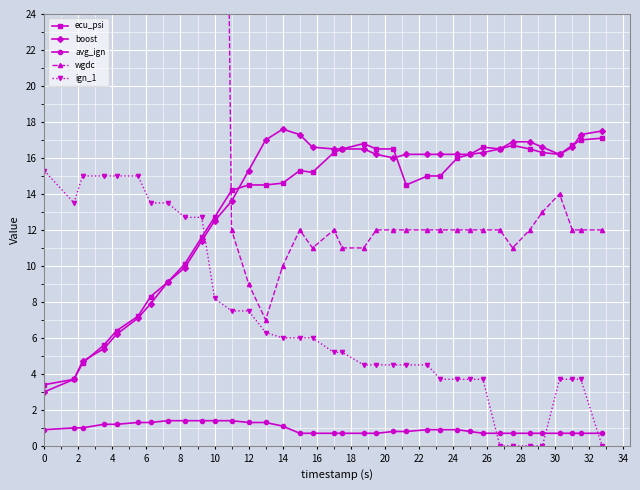

True or false: ecu_psi and avg_ign intersect in this chart.

False